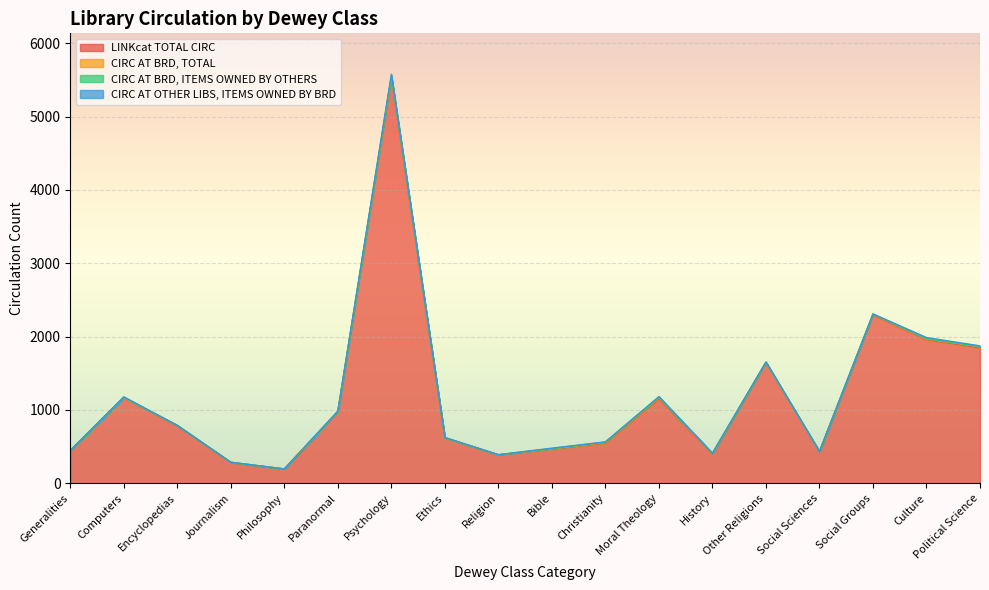

What is the label of the 9th point from the left?

Religion